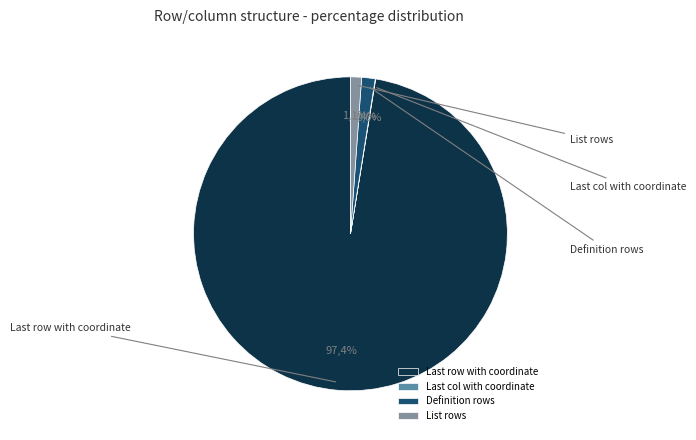

True or false: List rows accounts for 11% of the total.

False